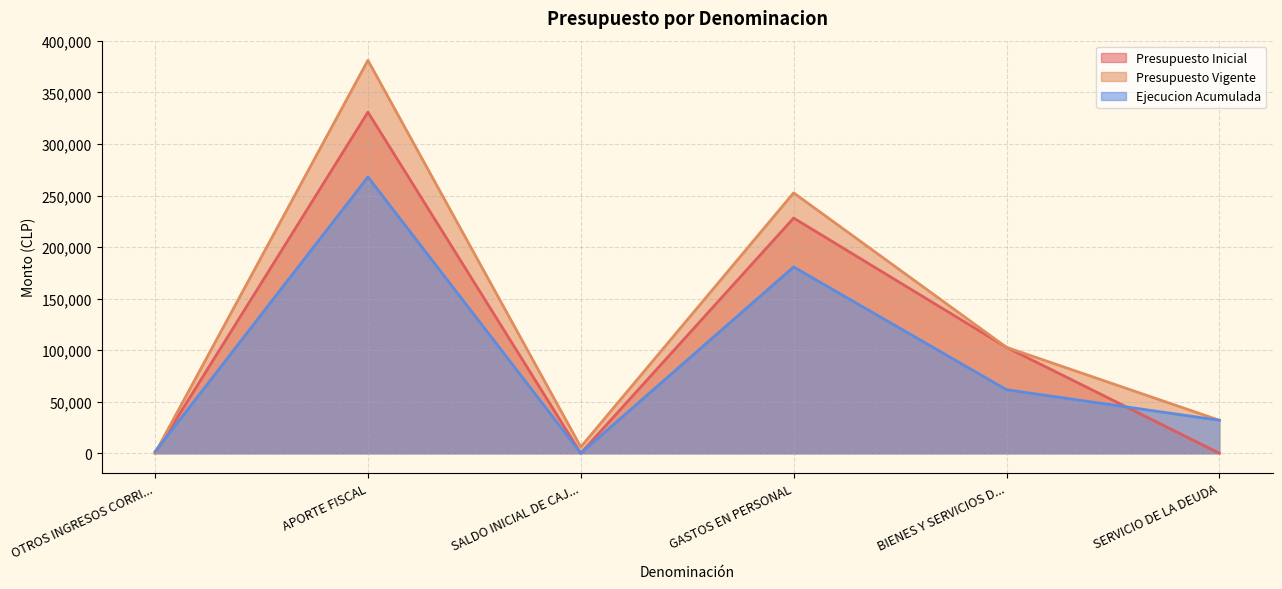

Which series has the largest total across all categories?

Presupuesto Vigente